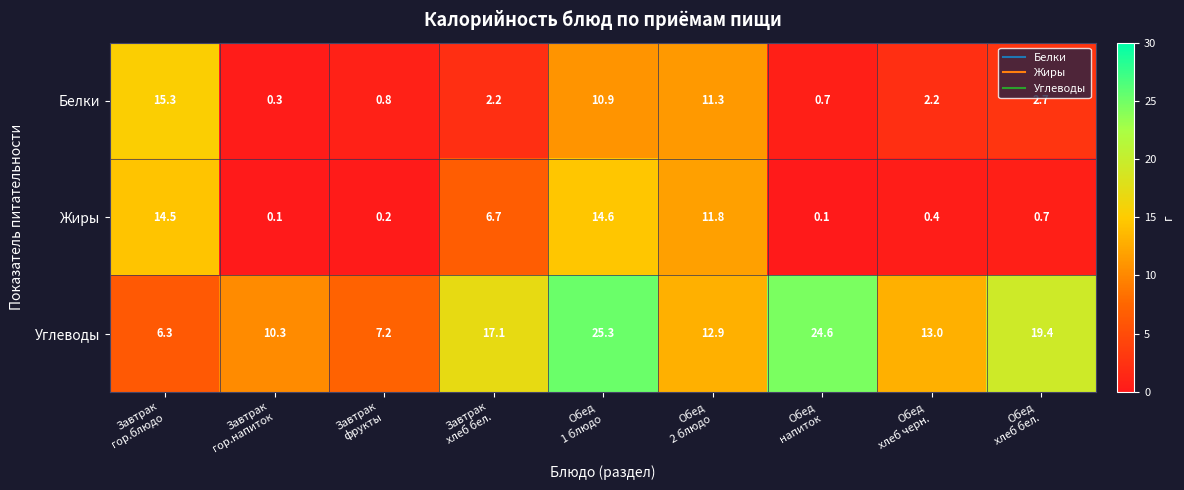

What is the total value across all series at Обед
1 блюдо?

50.8